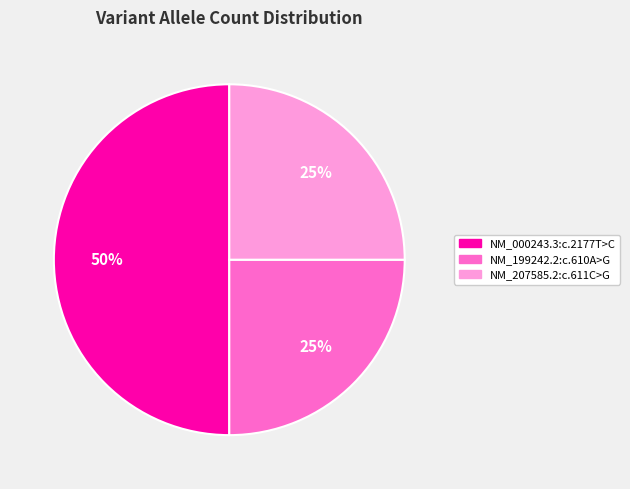

True or false: NM_207585.2:c.611C>G accounts for 19% of the total.

False